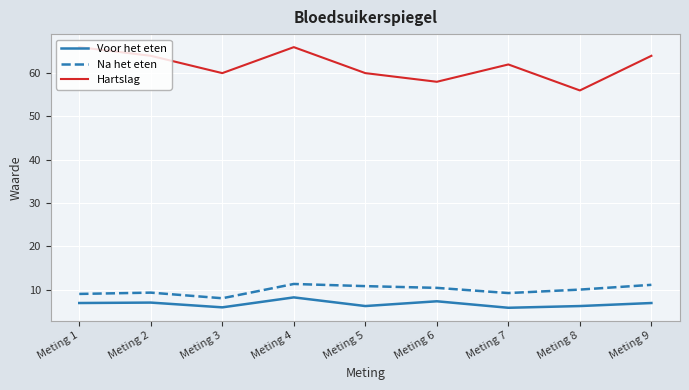

Where does the Voor het eten series first go above 6?

Meting 1